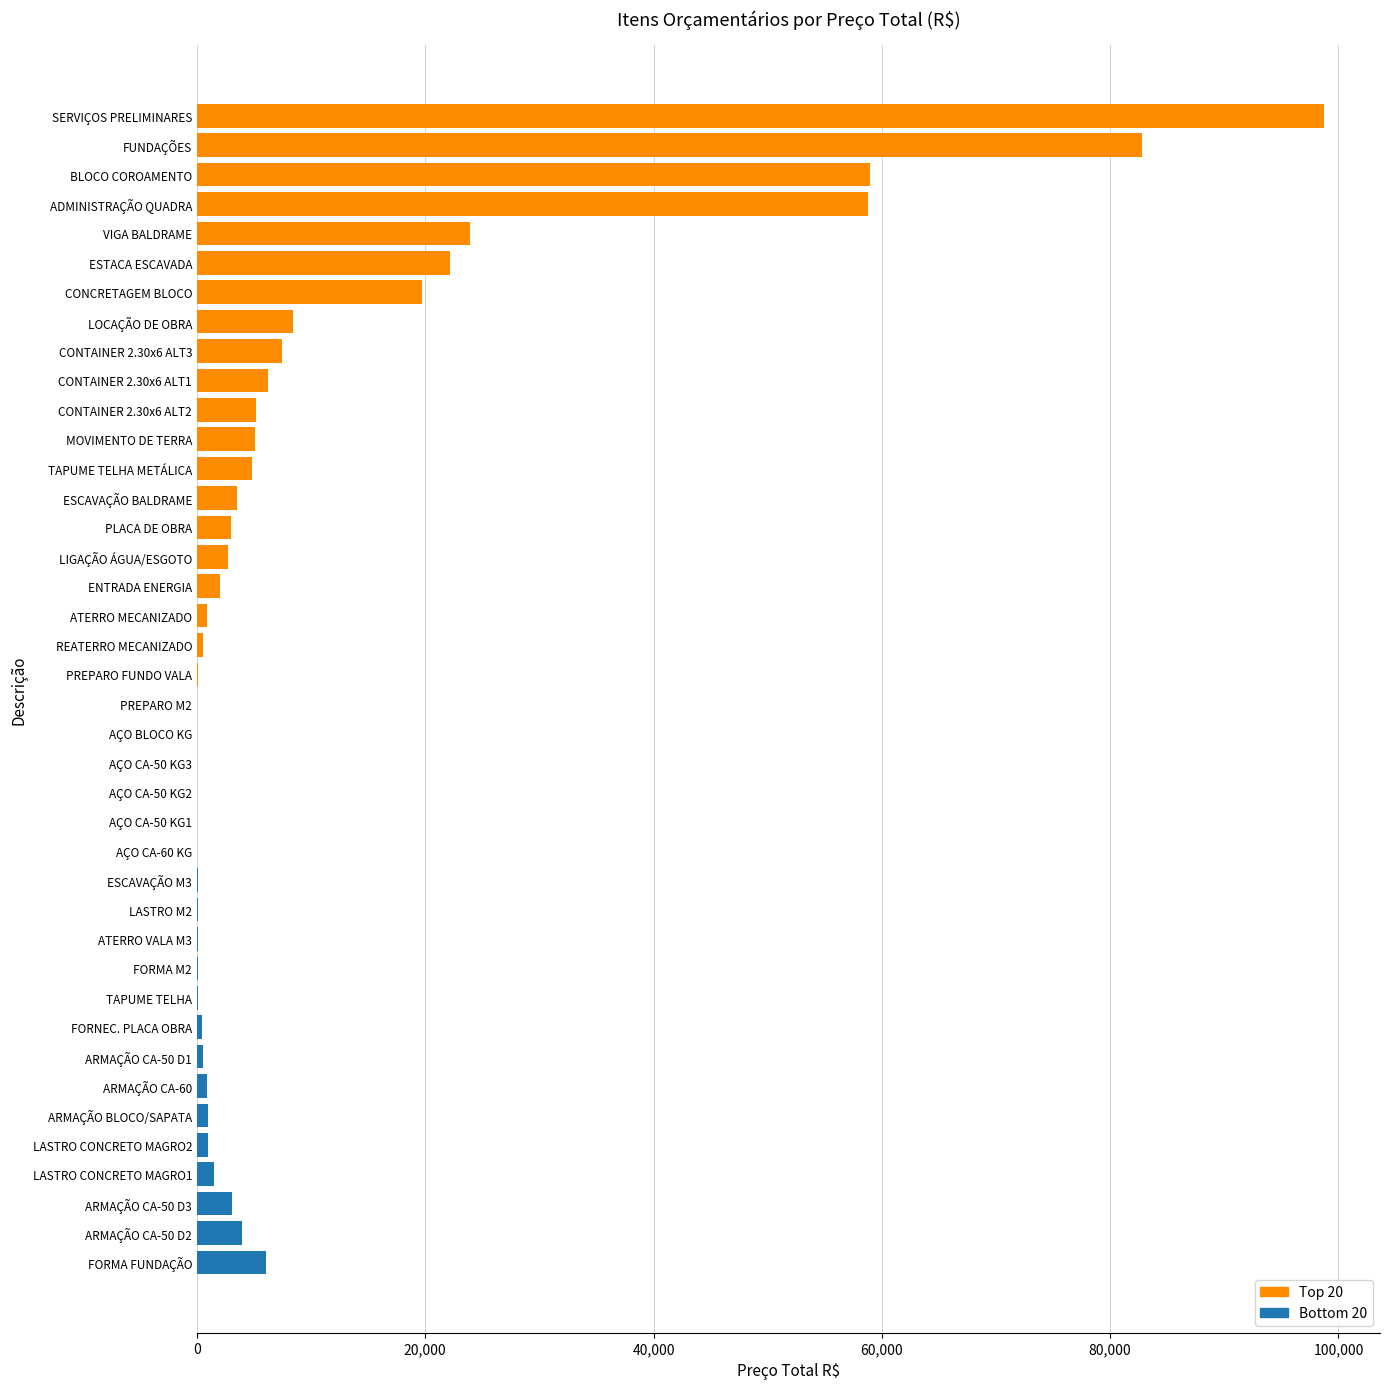

What is the sum of all values?

434051.2